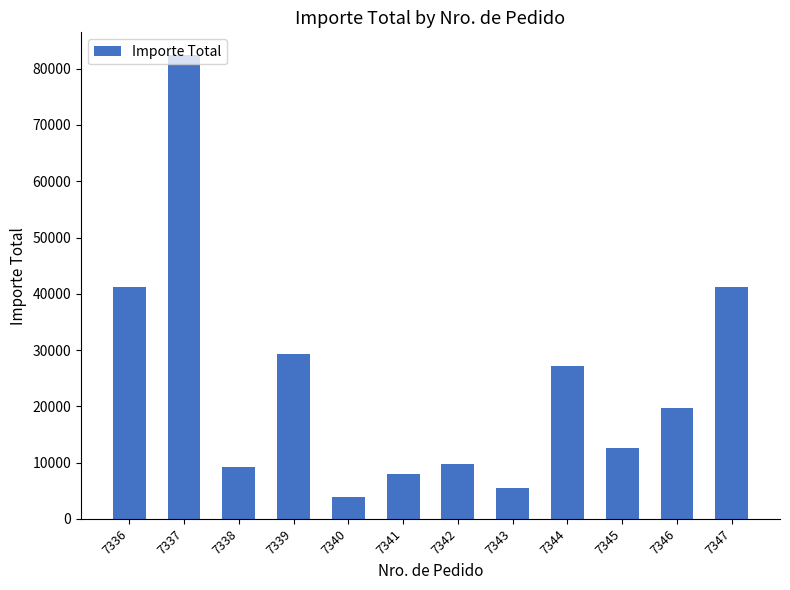

Approximately how many times larger is the value at 7340 compared to 7343?

0.7